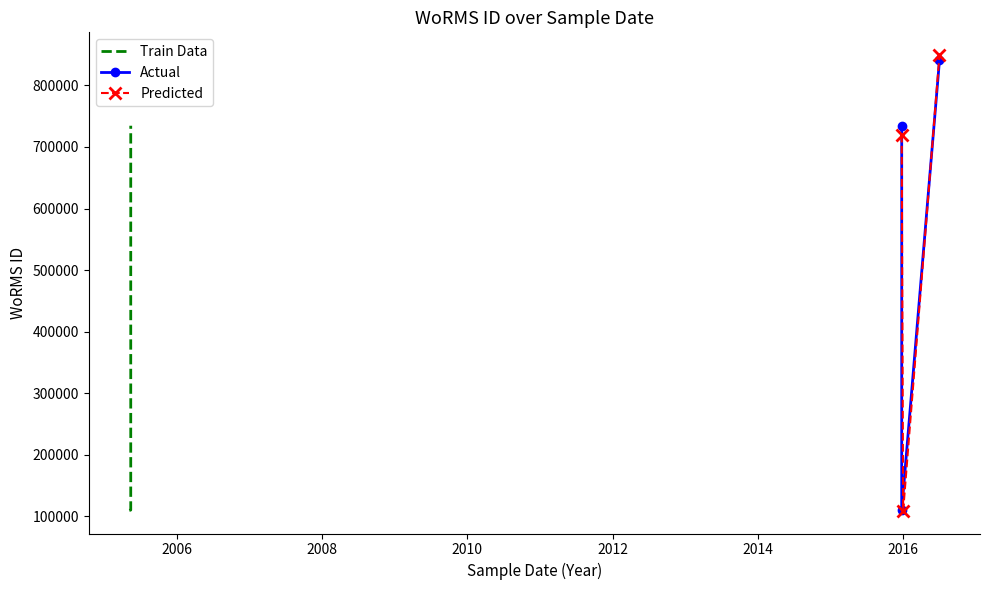

What is the value of the Predicted point at the 1st from the left?

719815.9